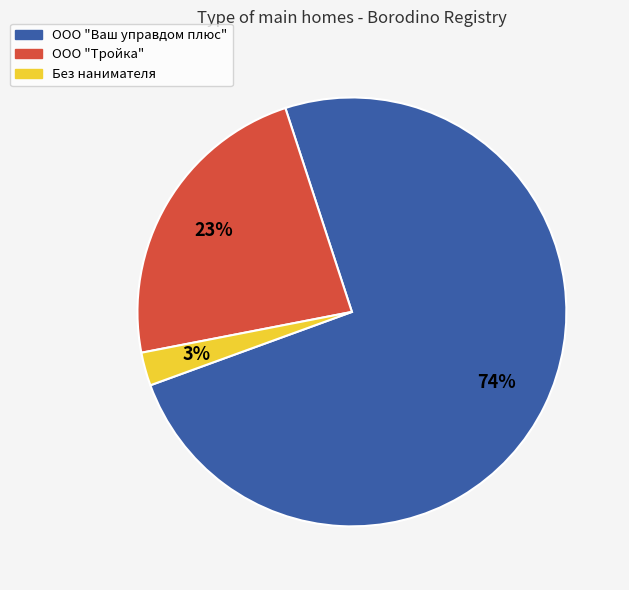

How many slices are in this pie chart?

3